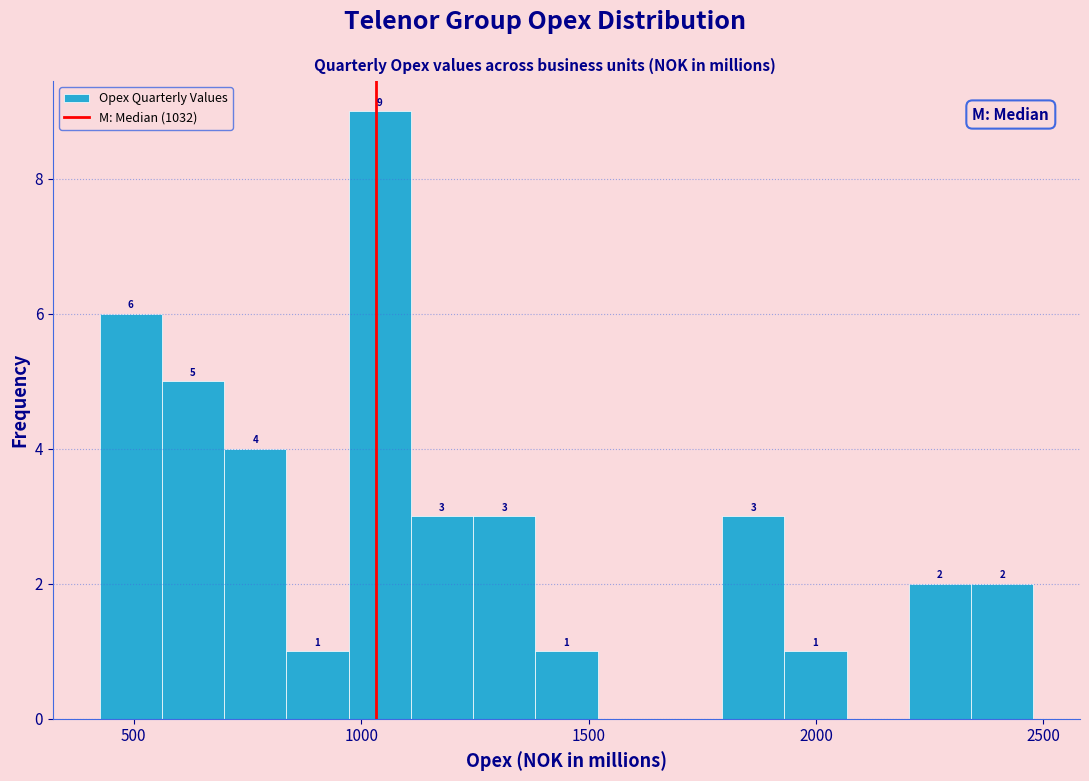

Around what value on the x-axis is the tallest bar? Give the approximate position of its centre, as read against the axis.

1050